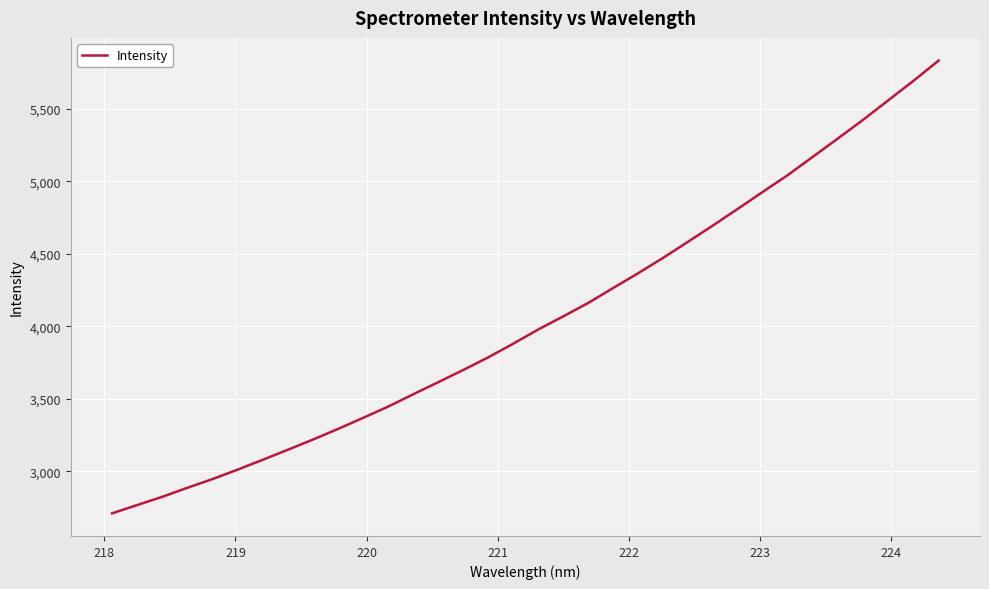

What is the smallest value displayed?

2709.0